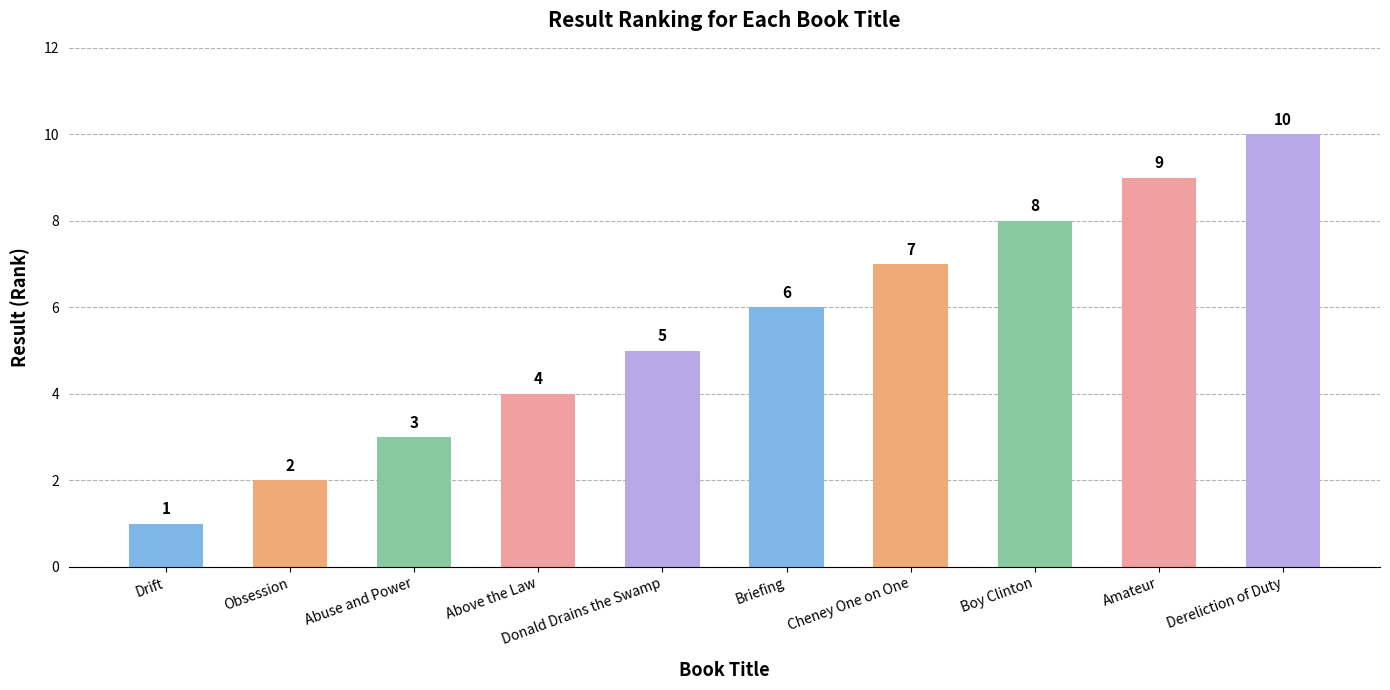

List the labels in order of value, smallest first.

Drift, Obsession, Abuse and Power, Above the Law, Donald Drains the Swamp, Briefing, Cheney One on One, Boy Clinton, Amateur, Dereliction of Duty